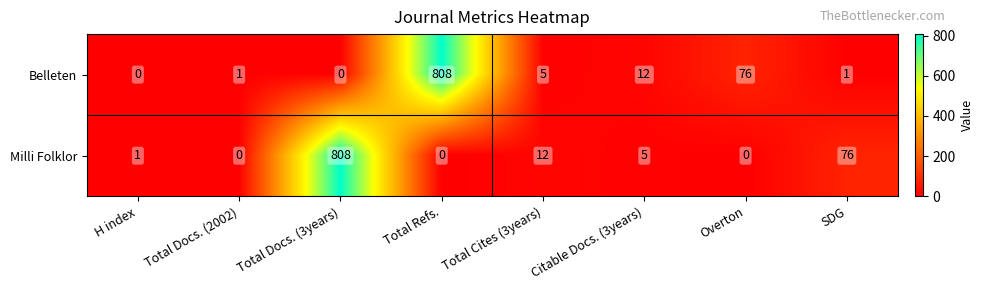

At which label does Belleten reach its peak?

Total Refs.